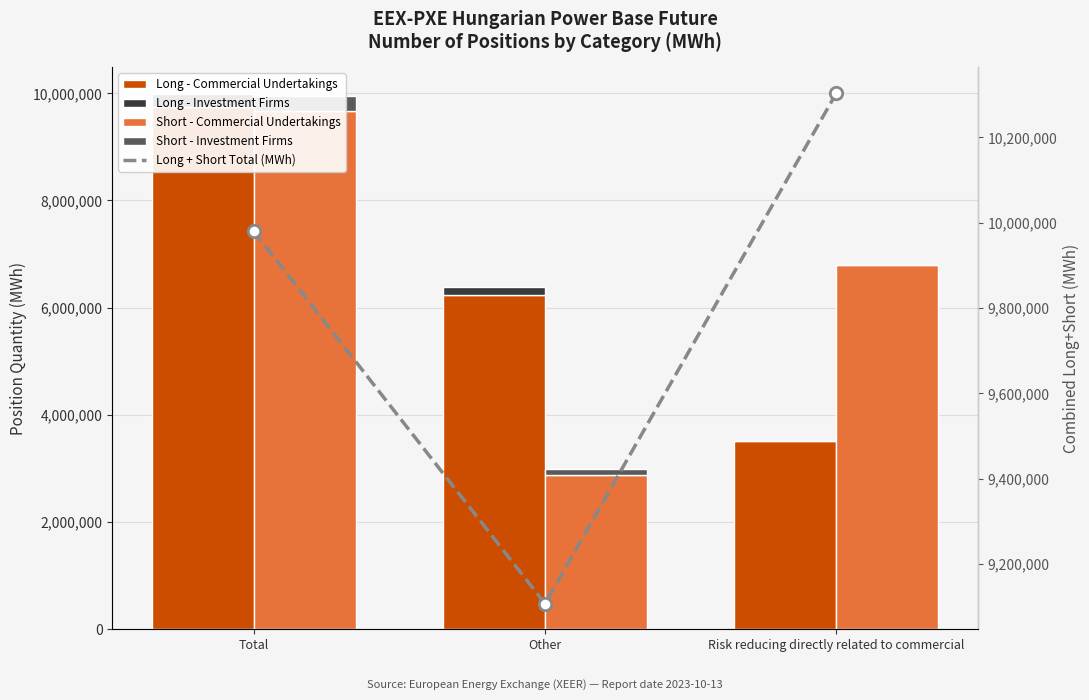

At which category is the sum across all series the highest?

Total